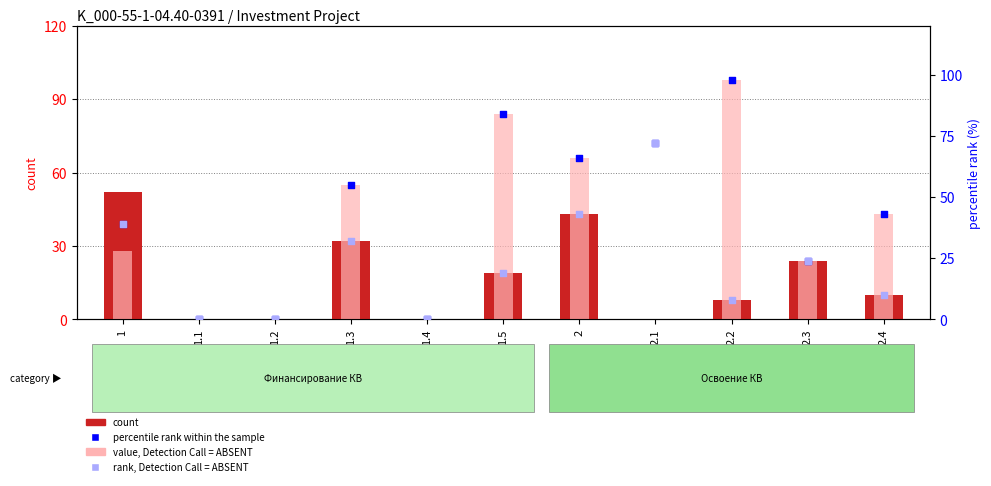

Which series reaches the maximum Y coordinate?

value, Detection Call = ABSENT